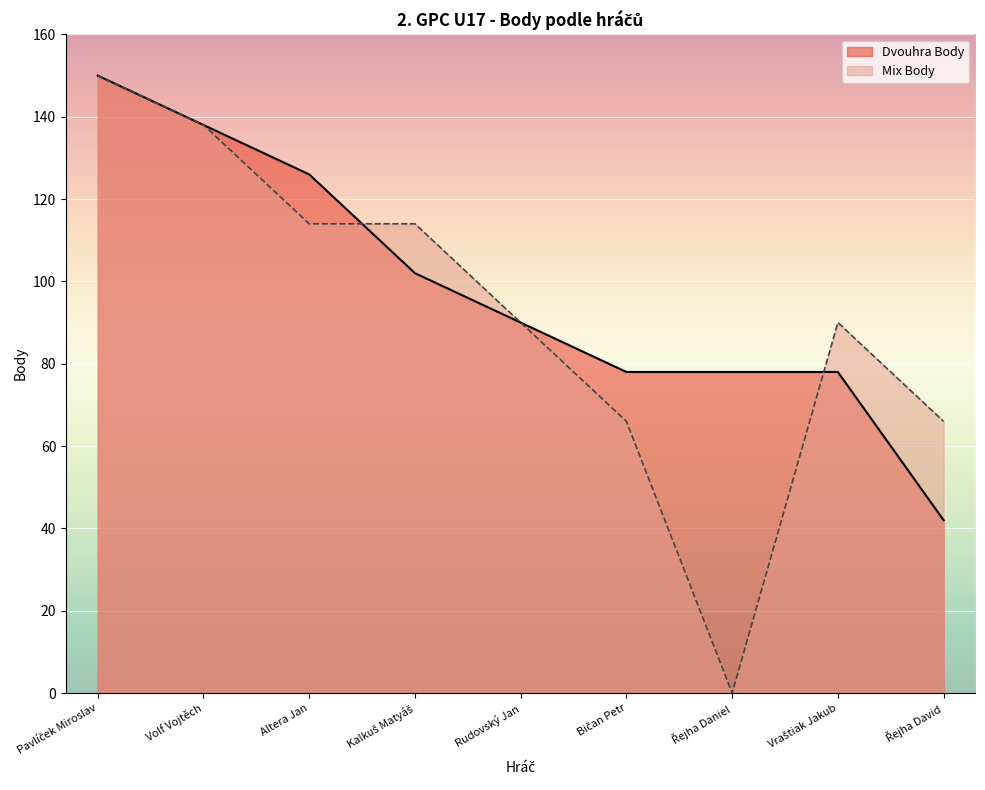

Where is Mix Body nearest to the value 75?

Bičan Petr